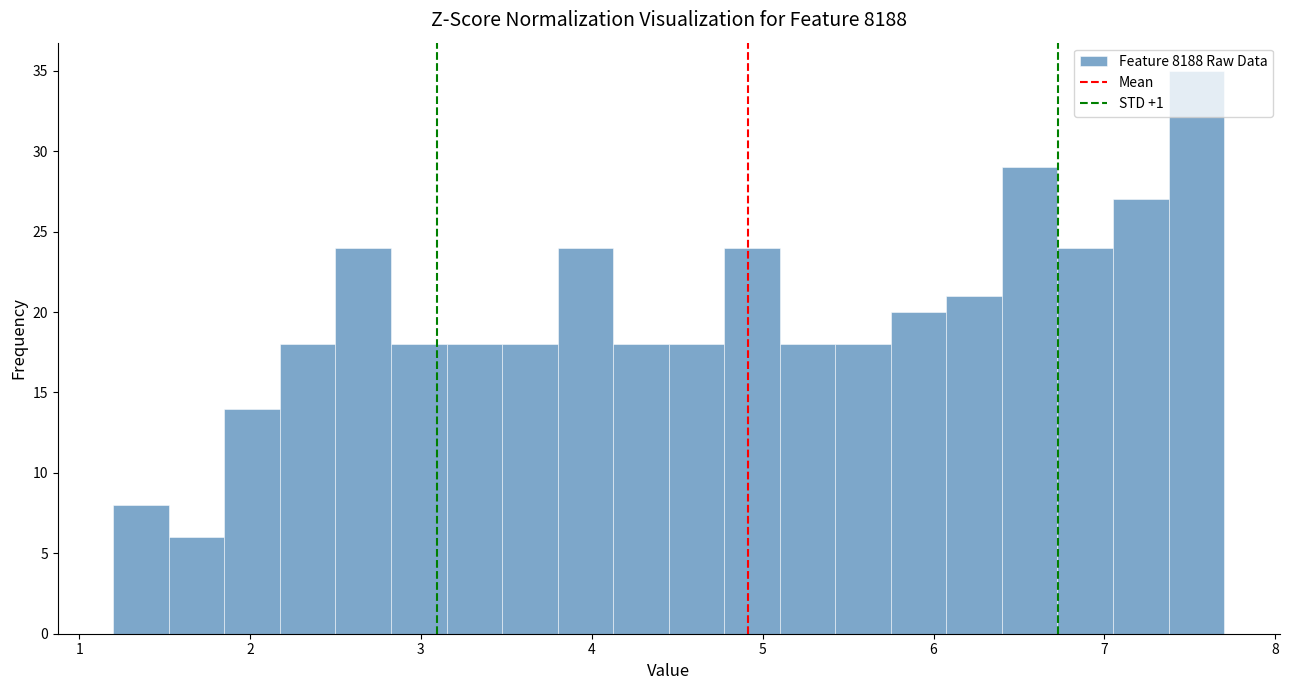

Around what value on the x-axis is the tallest bar? Give the approximate position of its centre, as read against the axis.

7.5